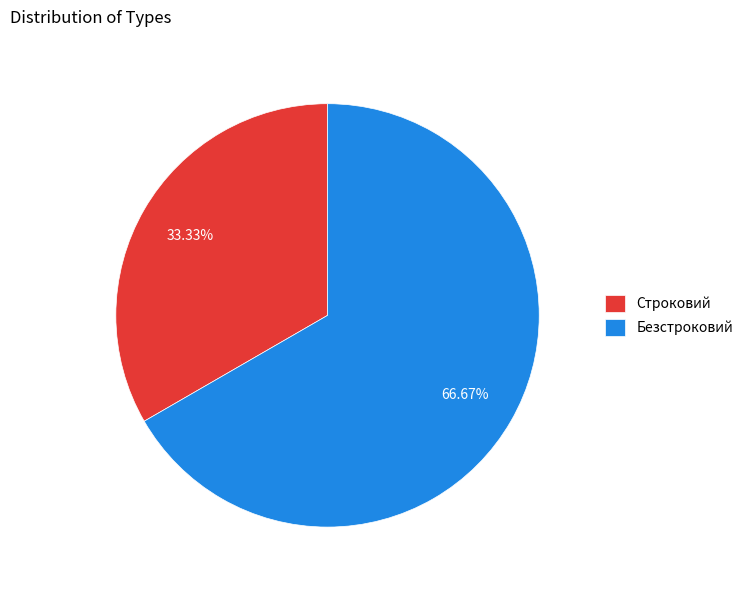

To the nearest percent, what is the average slice percentage?

50%